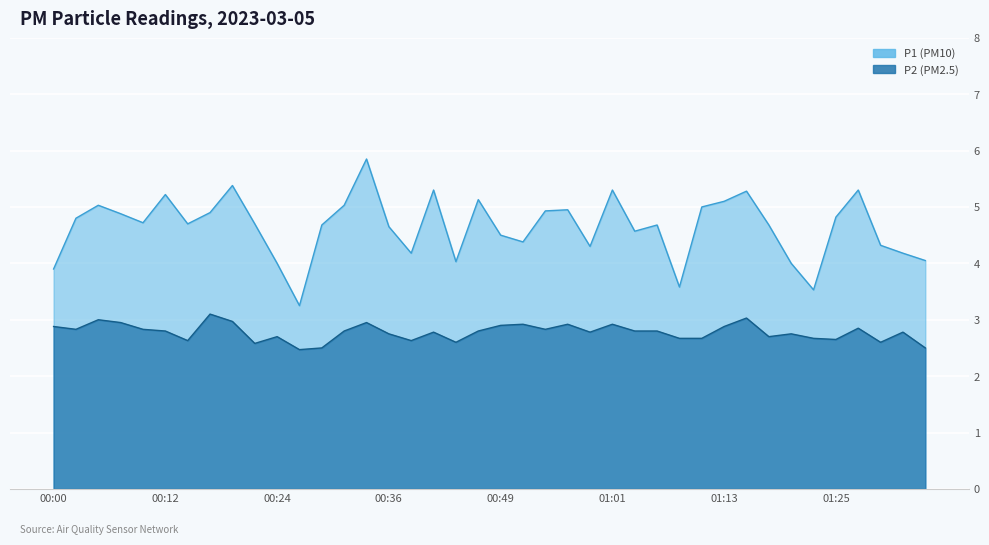

Rank the series at 01:18 from highest to lowest value.

P1, P2